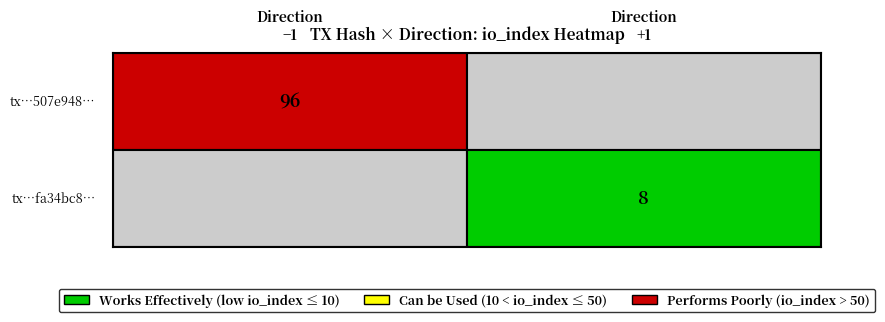

The value of 817d7f62d97dfe39c2ec747f9a6b2bc5fa34bc8 at direction is 0. True or false?

False